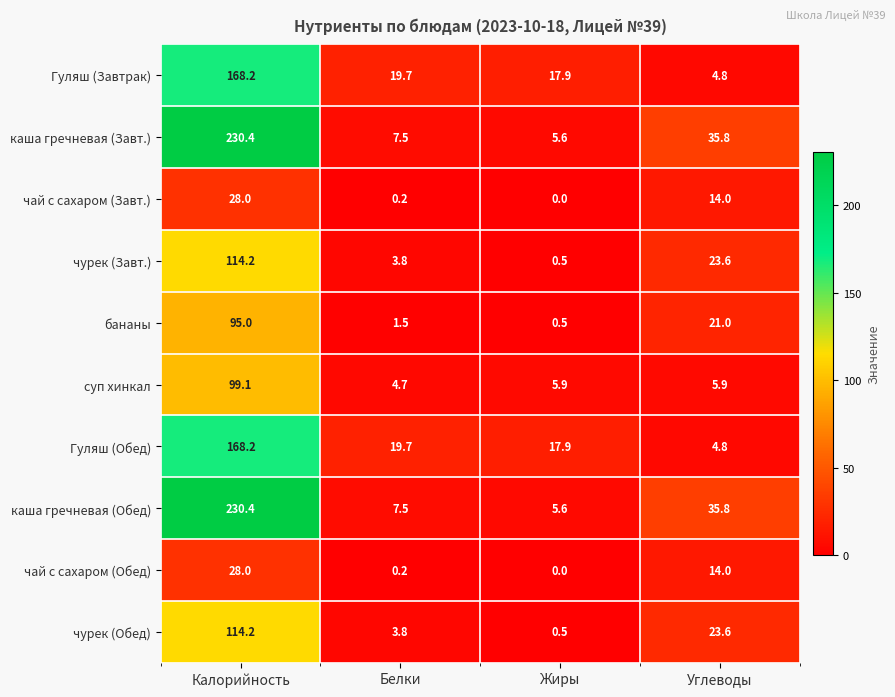

At which label is чурек (Обед) closest to 57?

Углеводы